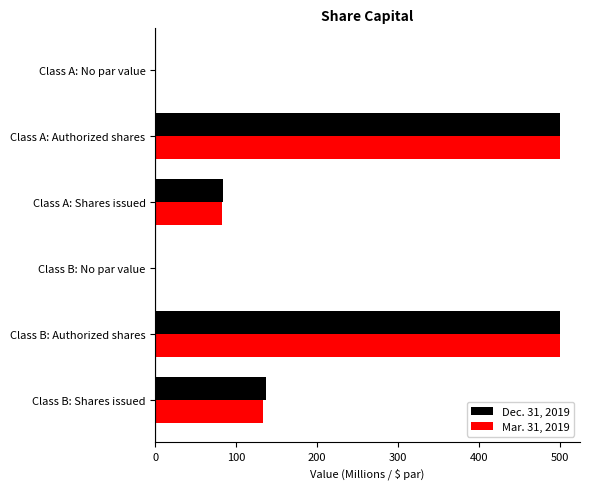

What is the maximum value for Dec. 31, 2019?

500.0